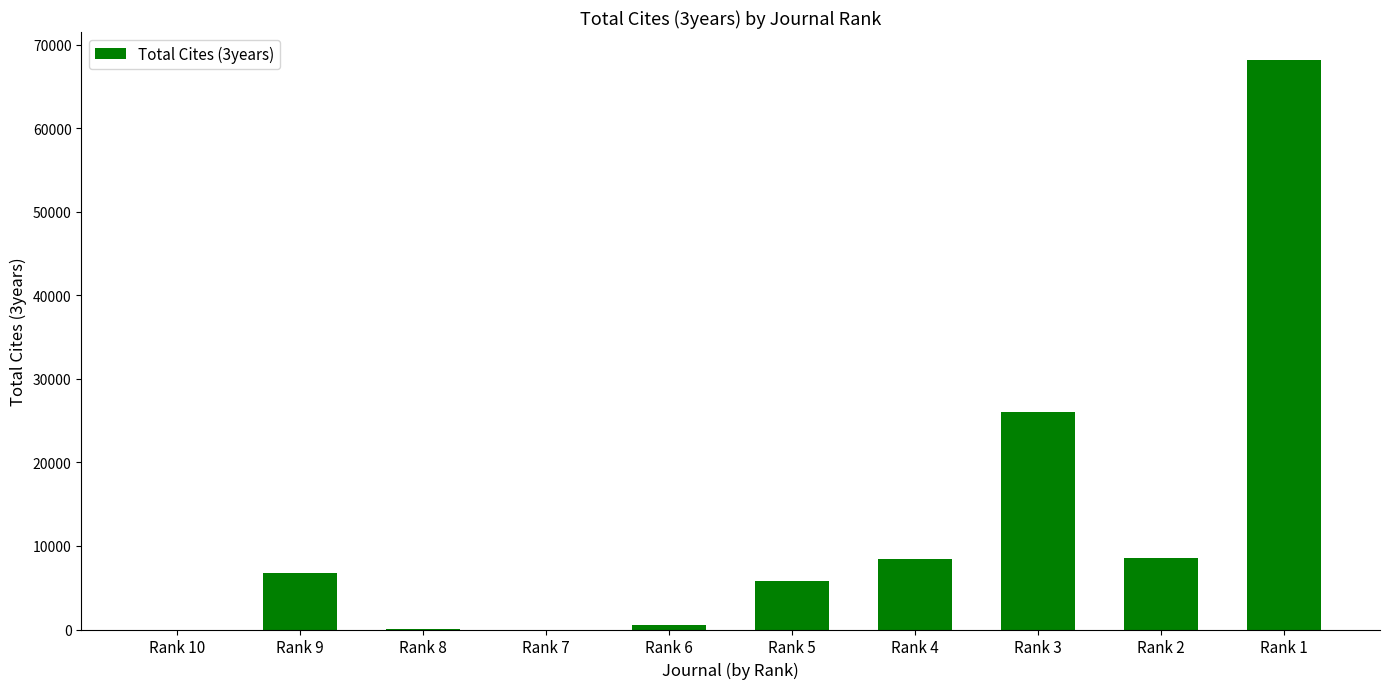

Are the bars horizontal?

No